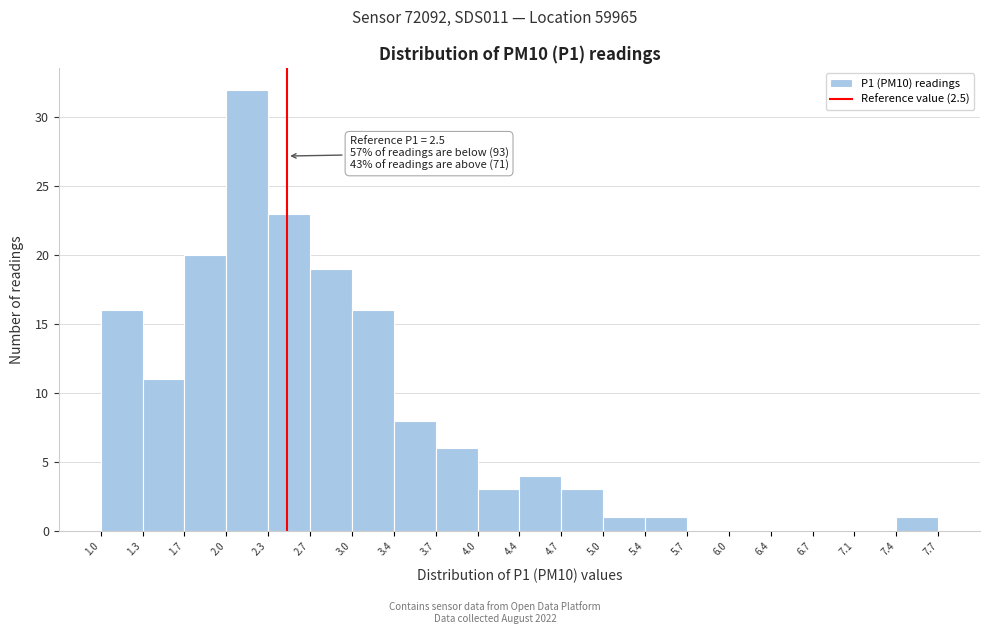

Over which range of the x-axis is the bar tallest?

2.0 to 2.3